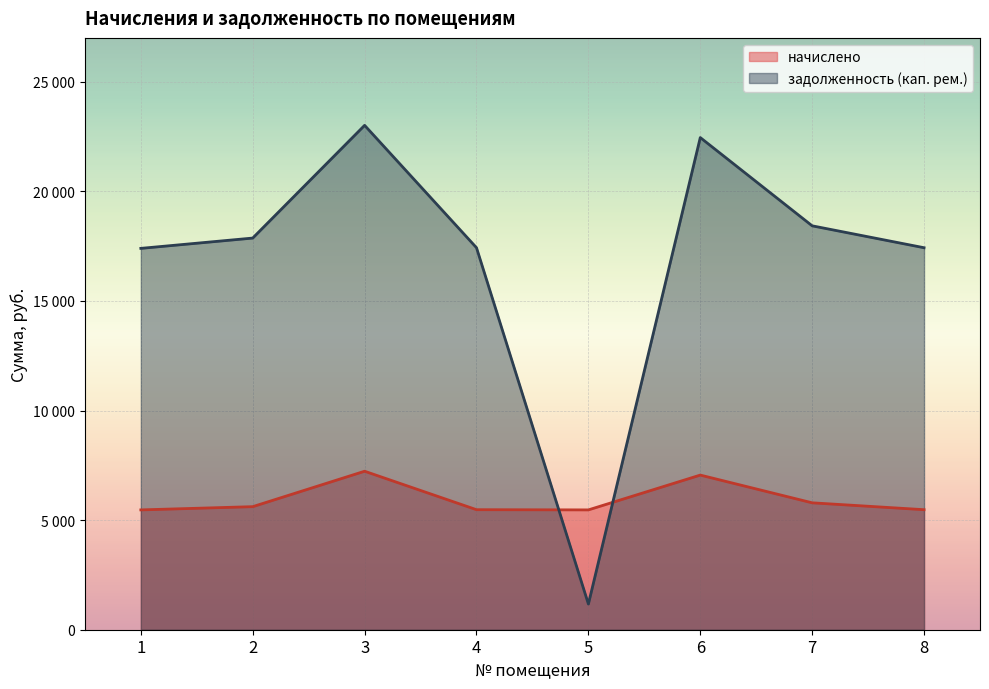

What is the difference between the highest and lowest values at 4?

11951.3